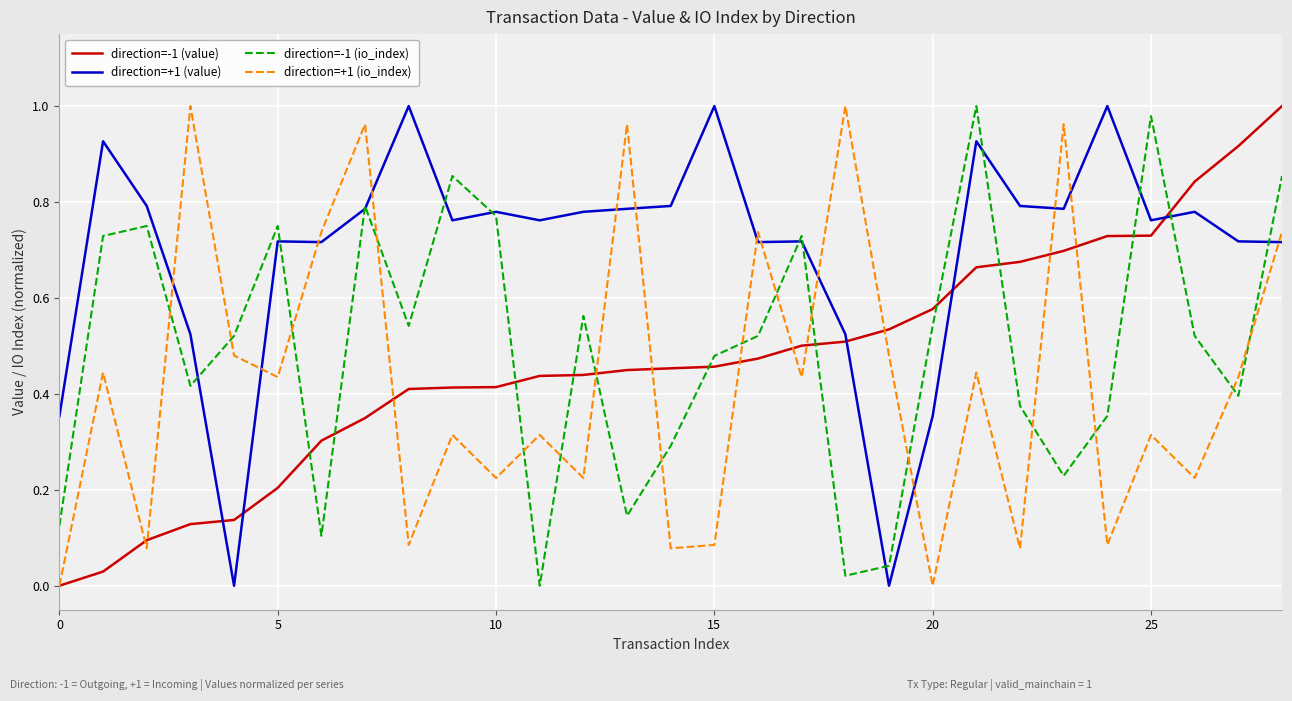

Which series has the largest total across all categories?

direction=+1 (value)